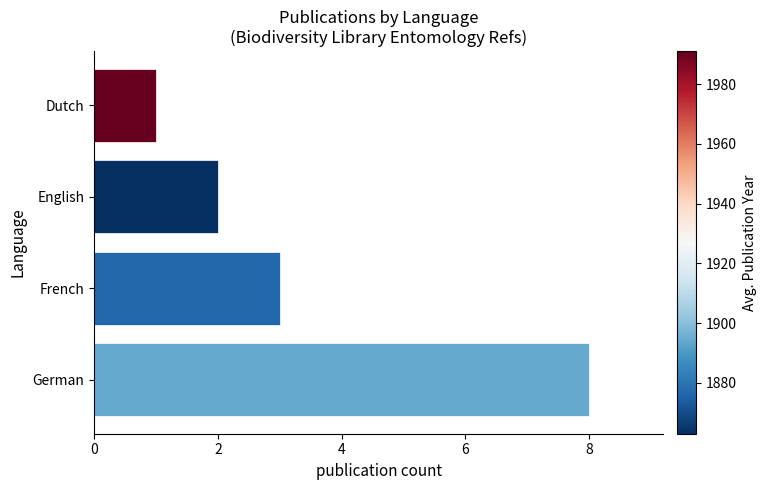

How many categories are shown in the chart?

4